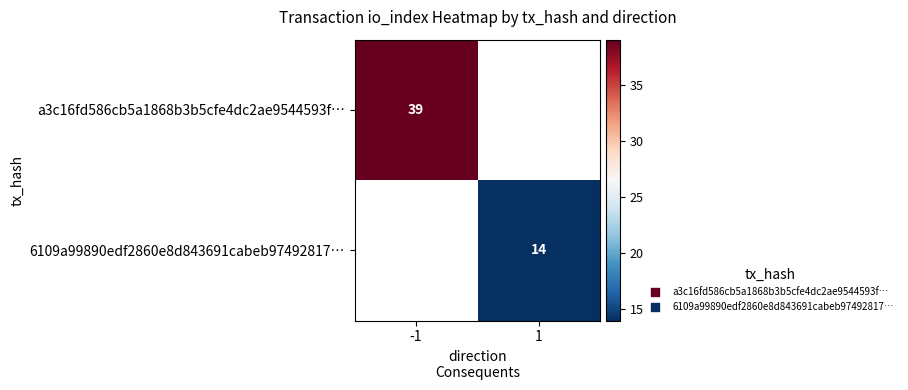

Which has a higher value, 1 or -1?

-1